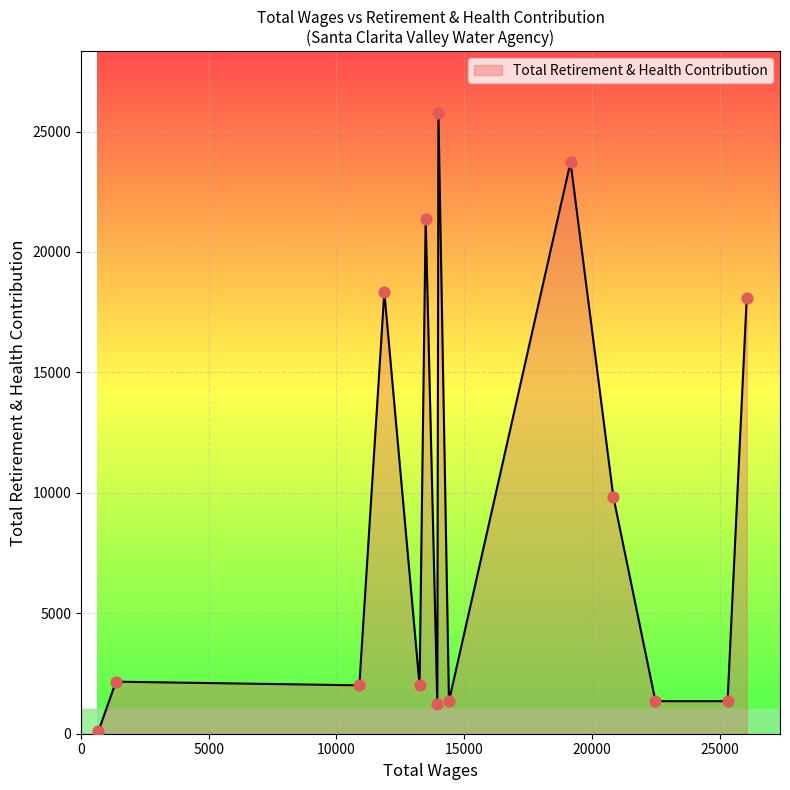

What is the maximum value shown in the chart?

25760